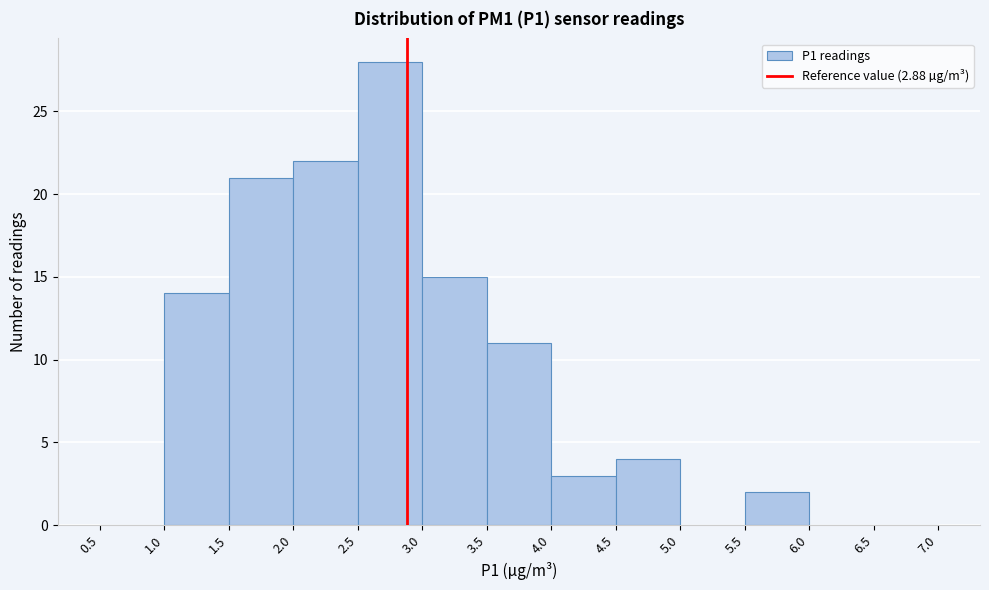

Reading left to right, transcribe this chart: for each bar, give the range it covers on the x-axis and its height. The values are not printed on the chart, so give them approximately, as read against the axis.

0.5 to 1.0: 0
1.0 to 1.5: 14
1.5 to 2.0: 21
2.0 to 2.5: 22
2.5 to 3.0: 28
3.0 to 3.5: 15
3.5 to 4.0: 11
4.0 to 4.5: 3
4.5 to 5.0: 4
5.0 to 5.5: 0
5.5 to 6.0: 2
6.0 to 6.5: 0
6.5 to 7.0: 0